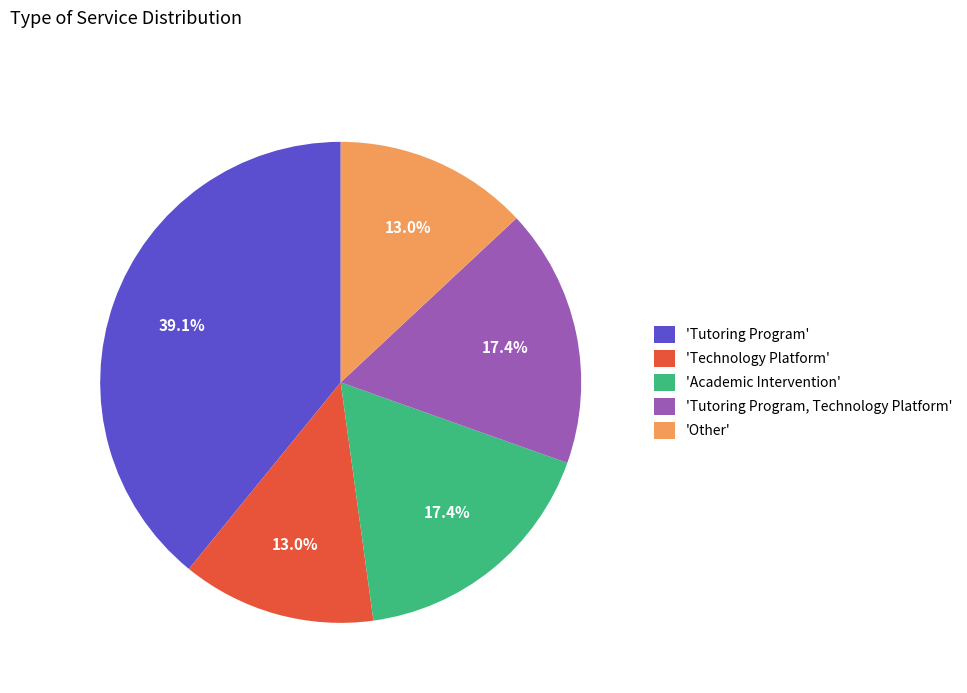

Which has a higher value, 'Tutoring Program' or 'Tutoring Program, Technology Platform'?

'Tutoring Program'